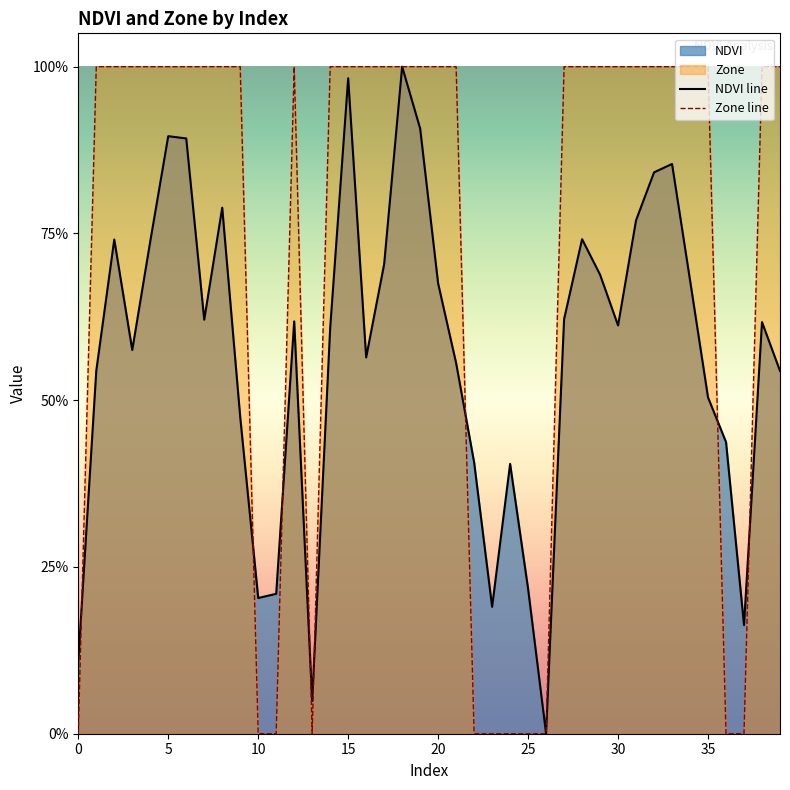

The Zone line series shows 0.0 at 11. True or false?

True